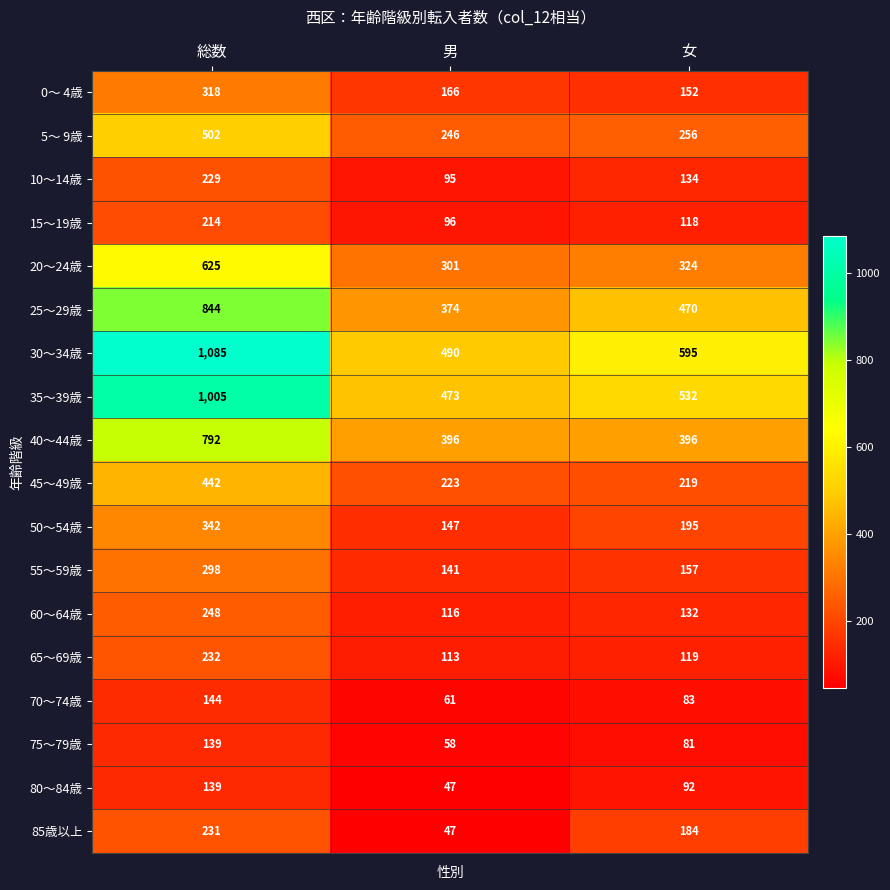

What is the difference between the 0～ 4歳 values at 総数 and 男?

152